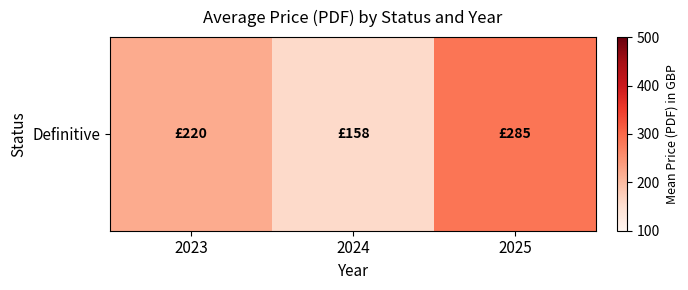

Where does the data first go above 220?

2025